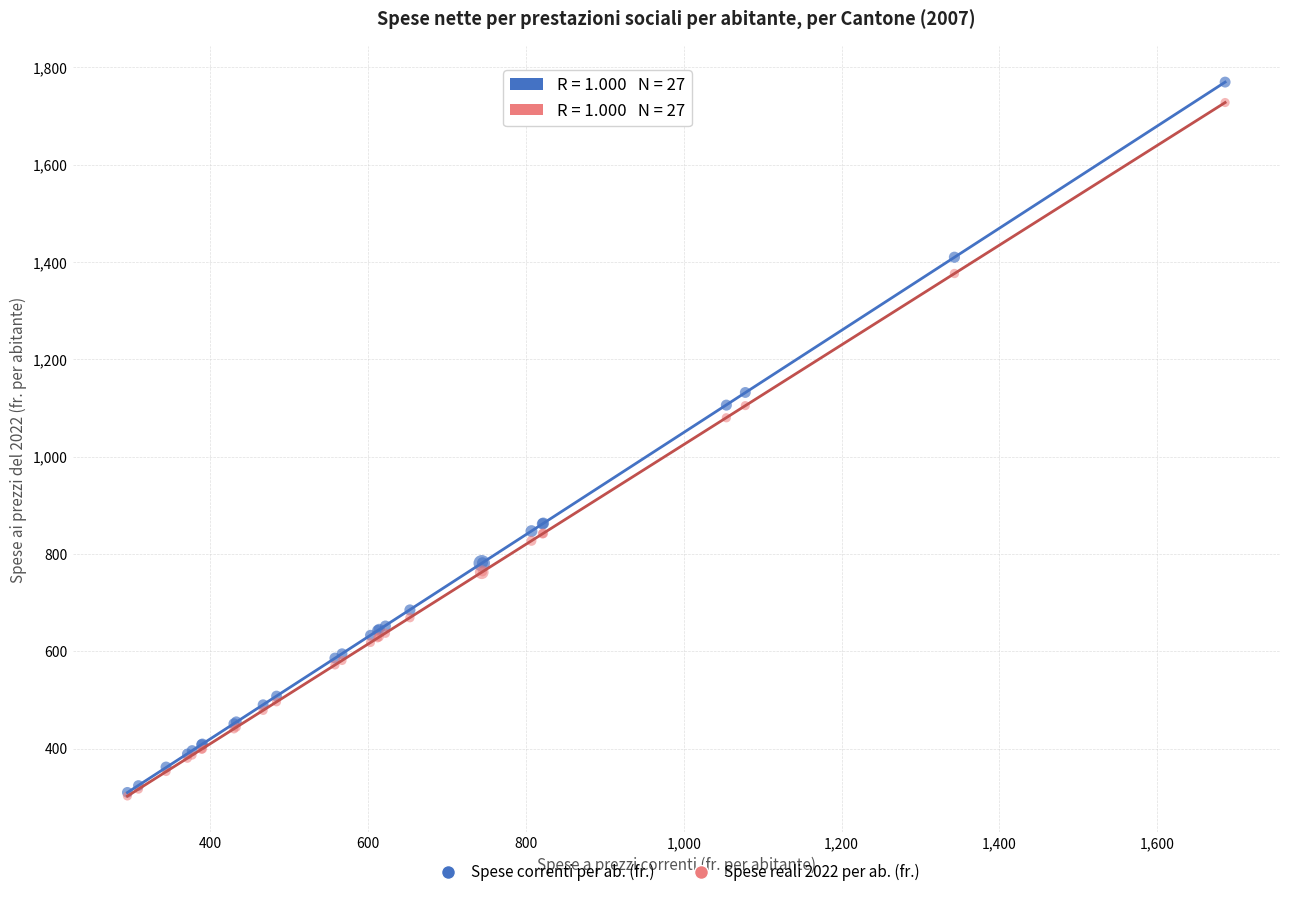

Across all series, what Y value is closest to 1036?

1080.0